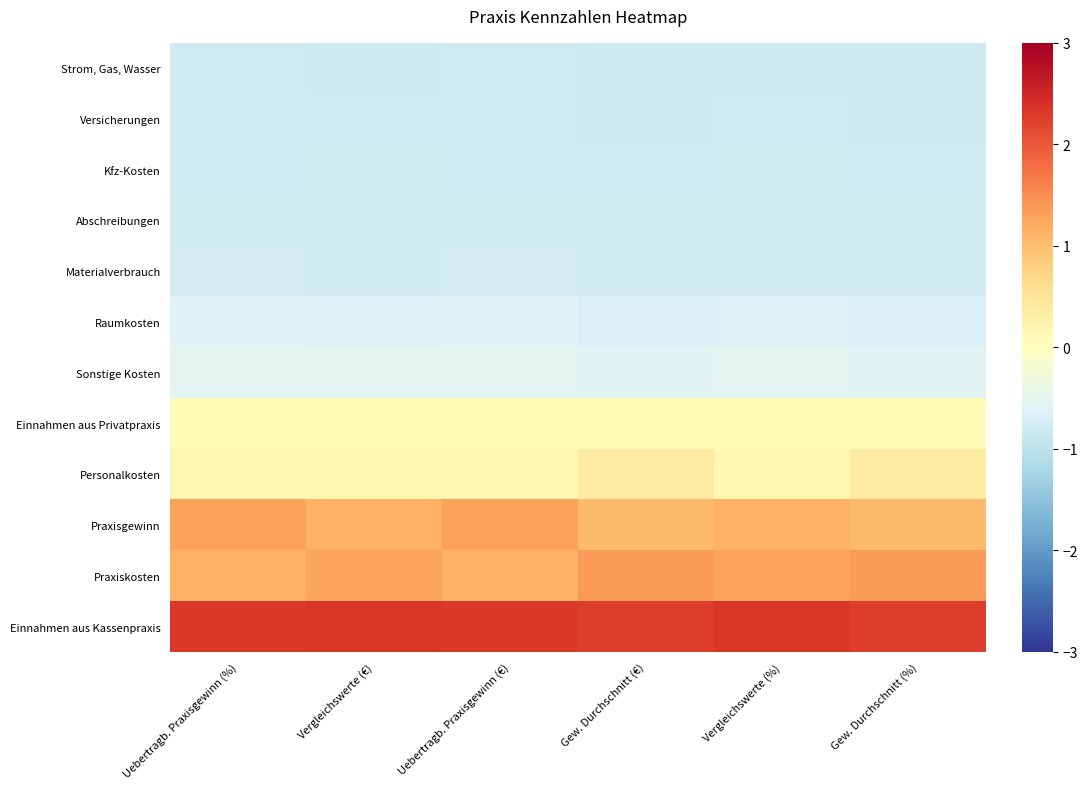

Reading right to left, list all the values displayed in this chart.

Strom, Gas, Wasser: Gew. Durchschnitt (%)=-0.8	Vergleichswerte (%)=-0.8	Gew. Durchschnitt (€)=-0.8	Uebertragb. Praxisgewinn (€)=-0.8	Vergleichswerte (€)=-0.8	Uebertragb. Praxisgewinn (%)=-0.8
Versicherungen: Gew. Durchschnitt (%)=-0.8	Vergleichswerte (%)=-0.8	Gew. Durchschnitt (€)=-0.8	Uebertragb. Praxisgewinn (€)=-0.8	Vergleichswerte (€)=-0.8	Uebertragb. Praxisgewinn (%)=-0.8
Kfz-Kosten: Gew. Durchschnitt (%)=-0.8	Vergleichswerte (%)=-0.8	Gew. Durchschnitt (€)=-0.8	Uebertragb. Praxisgewinn (€)=-0.8	Vergleichswerte (€)=-0.8	Uebertragb. Praxisgewinn (%)=-0.8
Abschreibungen: Gew. Durchschnitt (%)=-0.8	Vergleichswerte (%)=-0.8	Gew. Durchschnitt (€)=-0.8	Uebertragb. Praxisgewinn (€)=-0.8	Vergleichswerte (€)=-0.8	Uebertragb. Praxisgewinn (%)=-0.8
Materialverbrauch: Gew. Durchschnitt (%)=-0.8	Vergleichswerte (%)=-0.8	Gew. Durchschnitt (€)=-0.8	Uebertragb. Praxisgewinn (€)=-0.7	Vergleichswerte (€)=-0.8	Uebertragb. Praxisgewinn (%)=-0.7
Raumkosten: Gew. Durchschnitt (%)=-0.7	Vergleichswerte (%)=-0.6	Gew. Durchschnitt (€)=-0.7	Uebertragb. Praxisgewinn (€)=-0.6	Vergleichswerte (€)=-0.6	Uebertragb. Praxisgewinn (%)=-0.6
Sonstige Kosten: Gew. Durchschnitt (%)=-0.6	Vergleichswerte (%)=-0.5	Gew. Durchschnitt (€)=-0.6	Uebertragb. Praxisgewinn (€)=-0.5	Vergleichswerte (€)=-0.5	Uebertragb. Praxisgewinn (%)=-0.5
Einnahmen aus Privatpraxis: Gew. Durchschnitt (%)=0.1	Vergleichswerte (%)=0.1	Gew. Durchschnitt (€)=0.1	Uebertragb. Praxisgewinn (€)=0.1	Vergleichswerte (€)=0.1	Uebertragb. Praxisgewinn (%)=0.1
Personalkosten: Gew. Durchschnitt (%)=0.4	Vergleichswerte (%)=0.2	Gew. Durchschnitt (€)=0.4	Uebertragb. Praxisgewinn (€)=0.2	Vergleichswerte (€)=0.2	Uebertragb. Praxisgewinn (%)=0.2
Praxisgewinn: Gew. Durchschnitt (%)=1.0	Vergleichswerte (%)=1.1	Gew. Durchschnitt (€)=1.0	Uebertragb. Praxisgewinn (€)=1.3	Vergleichswerte (€)=1.1	Uebertragb. Praxisgewinn (%)=1.3
Praxiskosten: Gew. Durchschnitt (%)=1.4	Vergleichswerte (%)=1.3	Gew. Durchschnitt (€)=1.4	Uebertragb. Praxisgewinn (€)=1.1	Vergleichswerte (€)=1.3	Uebertragb. Praxisgewinn (%)=1.1
Einnahmen aus Kassenpraxis: Gew. Durchschnitt (%)=2.3	Vergleichswerte (%)=2.3	Gew. Durchschnitt (€)=2.3	Uebertragb. Praxisgewinn (€)=2.3	Vergleichswerte (€)=2.3	Uebertragb. Praxisgewinn (%)=2.3